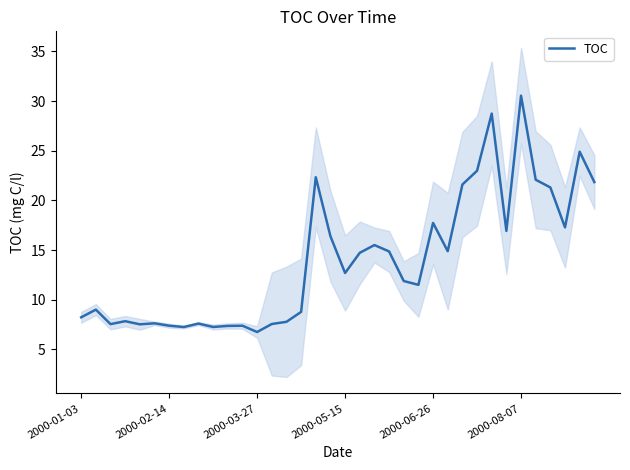

How many interior local valleys (lower than both neighbors) does the data have?

10